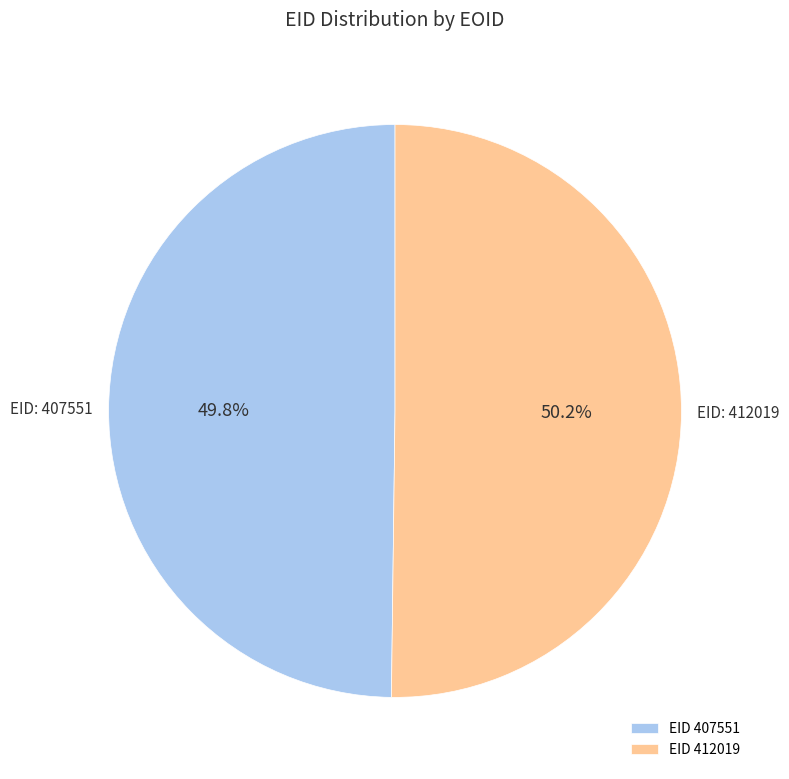

What is the ratio of the value at EID 407551 to the value at EID 412019?

1.0